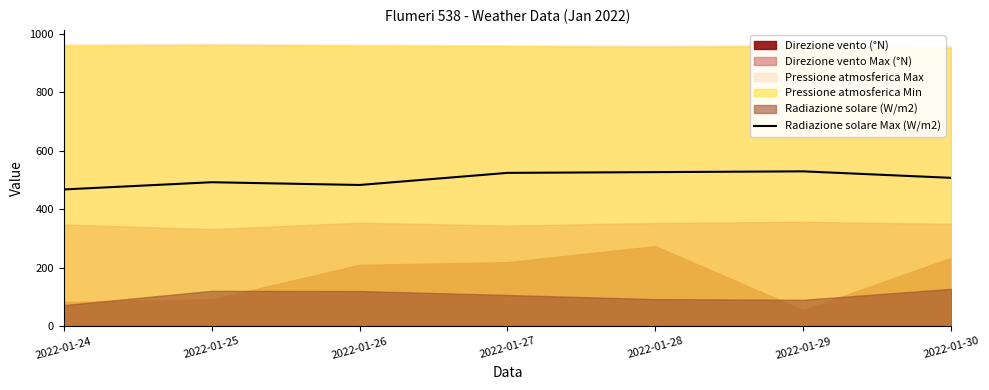

How many categories are shown in the chart?

7